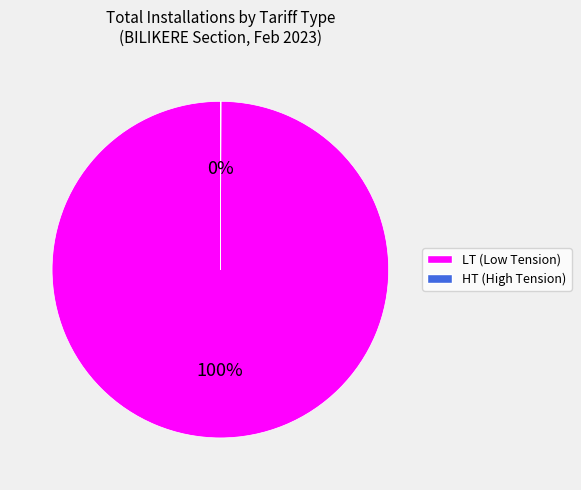

To the nearest percent, what is the difference between the largest and smallest slice percentages?

100%